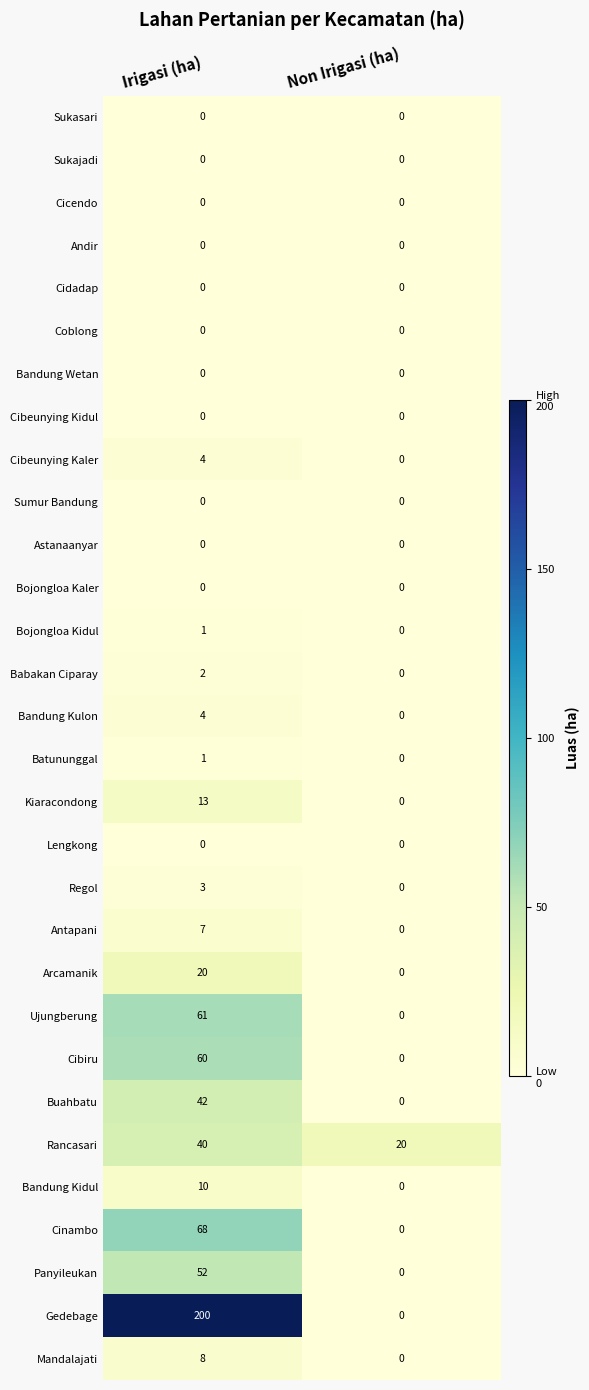

What is the difference between the Panyileukan values at Irigasi (ha) and Non Irigasi (ha)?

52